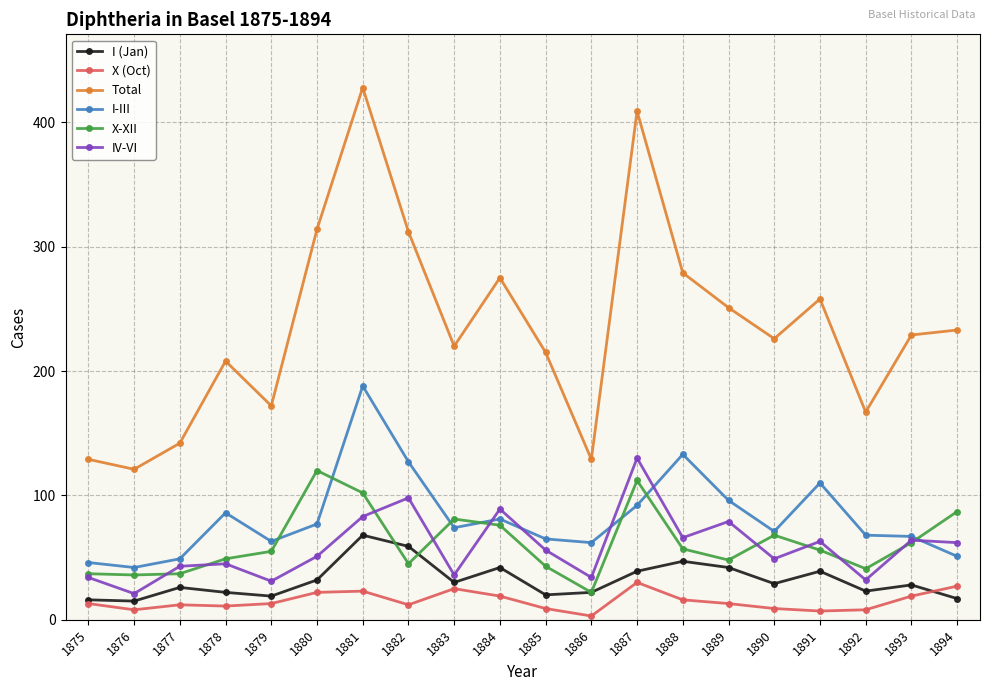

Which series changed the most between 1880 and 1887?

Total